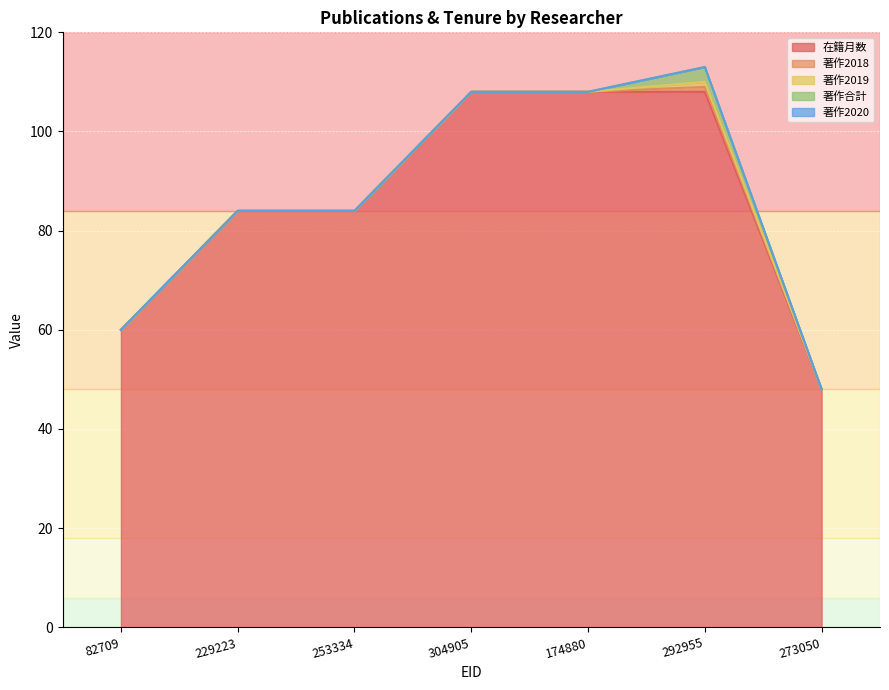

Which series changed the most between 253334 and 174880?

在籍月数